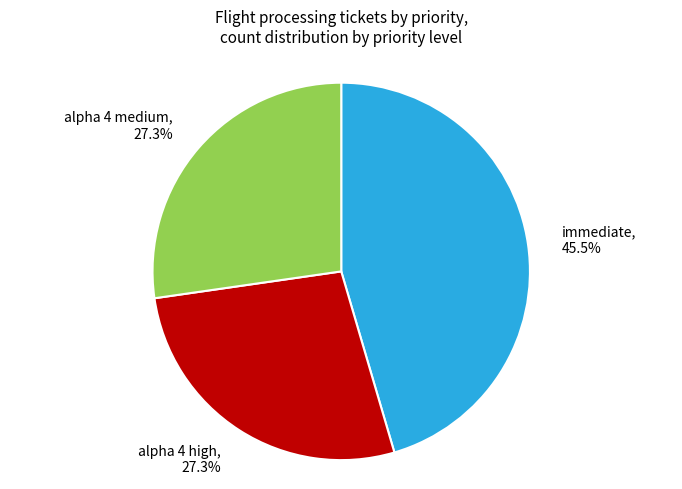

How many segments does this pie chart have?

3